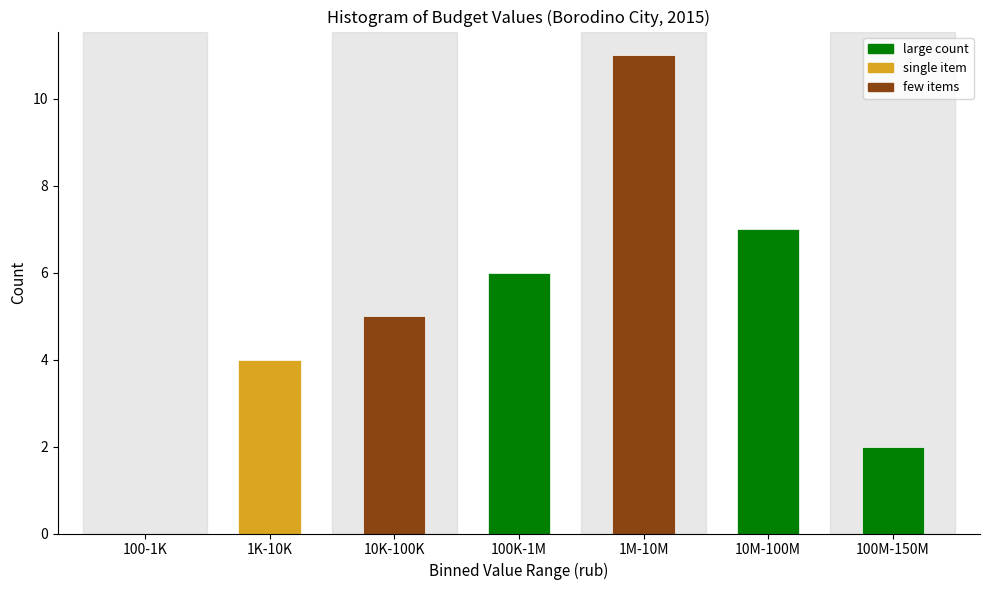

Reading left to right, list all the values displayed in this chart.

100-1K=0	1K-10K=4	10K-100K=5	100K-1M=6	1M-10M=11	10M-100M=7	100M-150M=2